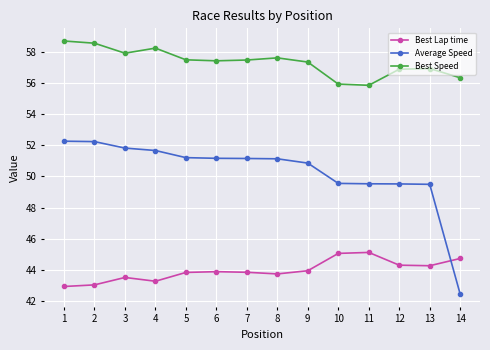

Which series has the widest spread of values?

Average Speed